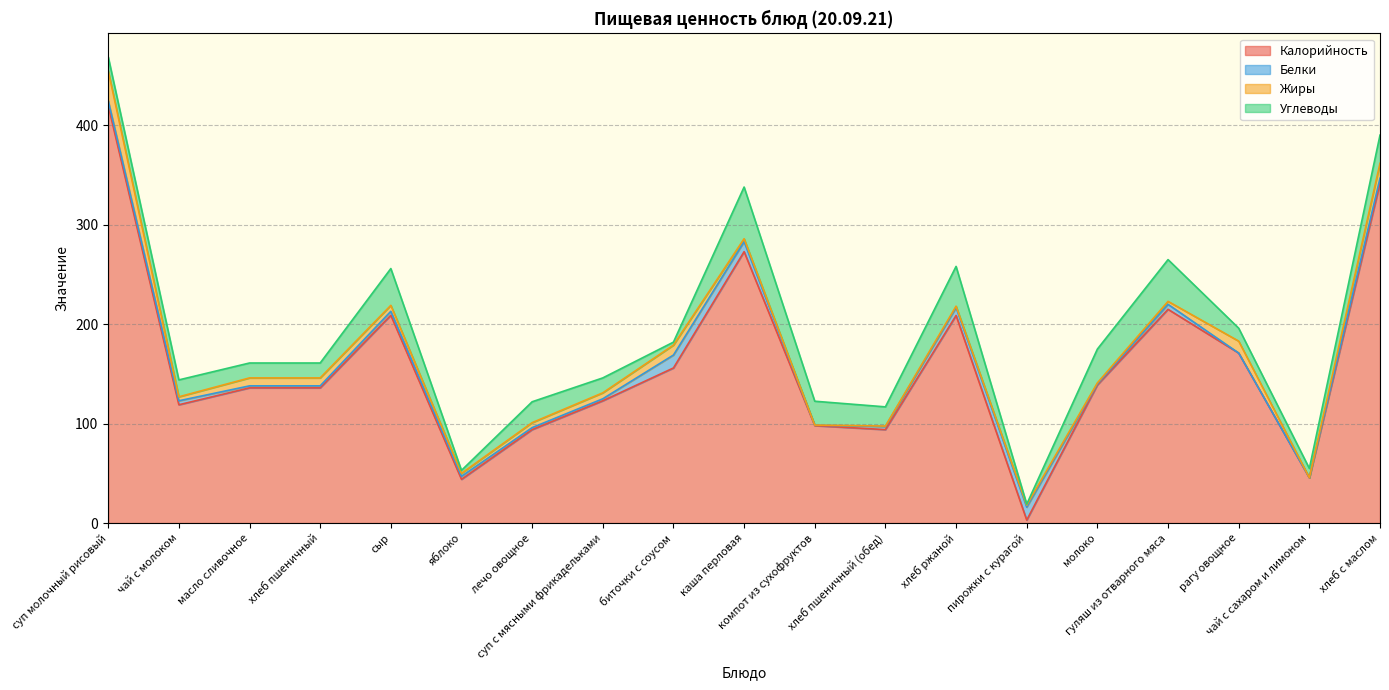

Reading left to right, extract all data points from this chart.

Калорийность: суп молочный рисовый=420.0	чай с молоком=119.0	масло сливочное=136.0	хлеб пшеничный=136.0	сыр=209.0	яблоко=44.0	лечо овощное=94.0	суп с мясными фрикадельками=123.0	биточки с соусом=156.0	каша перловая=273.0	компот из сухофруктов=98.0	хлеб пшеничный (обед)=94.0	хлеб ржаной=208.8	пирожки с курагой=3.0	молоко=139.0	гуляш из отварного мяса=215.0	рагу овощное=171.0	чай с сахаром и лимоном=45.6	хлеб с маслом=342.0
Белки: суп молочный рисовый=5.0	чай с молоком=4.0	масло сливочное=2.0	хлеб пшеничный=2.0	сыр=4.0	яблоко=3.0	лечо овощное=2.0	суп с мясными фрикадельками=2.0	биточки с соусом=13.0	каша перловая=10.0	компот из сухофруктов=0.5	хлеб пшеничный (обед)=3.2	хлеб ржаной=7.9	пирожки с курагой=13.0	молоко=1.0	гуляш из отварного мяса=5.0	рагу овощное=0.0	чай с сахаром и лимоном=0.1	хлеб с маслом=4.9
Жиры: суп молочный рисовый=30.0	чай с молоком=4.0	масло сливочное=8.0	хлеб пшеничный=8.0	сыр=6.0	яблоко=3.0	лечо овощное=5.0	суп с мясными фрикадельками=6.0	биточки с соусом=10.0	каша перловая=3.0	компот из сухофруктов=0.1	хлеб пшеничный (обед)=0.4	хлеб ржаной=1.4	пирожки с курагой=2.0	молоко=1.0	гуляш из отварного мяса=3.0	рагу овощное=12.0	чай с сахаром и лимоном=0.0	хлеб с маслом=15.0
Углеводы: суп молочный рисовый=14.0	чай с молоком=17.0	масло сливочное=15.0	хлеб пшеничный=15.0	сыр=37.0	яблоко=3.0	лечо овощное=21.0	суп с мясными фрикадельками=15.0	биточки с соусом=3.0	каша перловая=52.0	компот из сухофруктов=24.0	хлеб пшеничный (обед)=19.3	хлеб ржаной=40.0	пирожки с курагой=1.0	молоко=34.0	гуляш из отварного мяса=42.0	рагу овощное=13.0	чай с сахаром и лимоном=9.3	хлеб с маслом=28.3